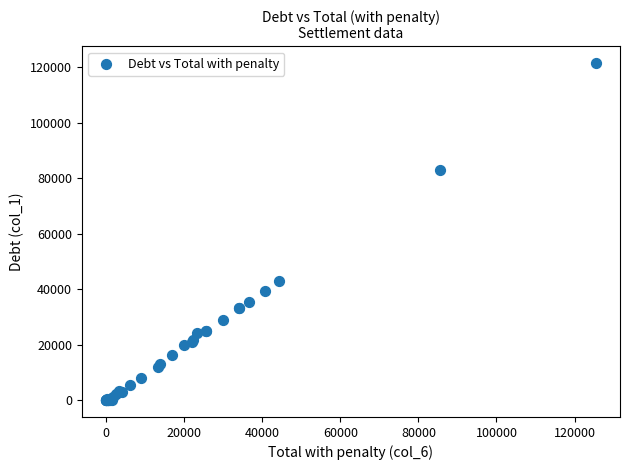

What Y value in the scatter plot is closest to 60714?

42834.0